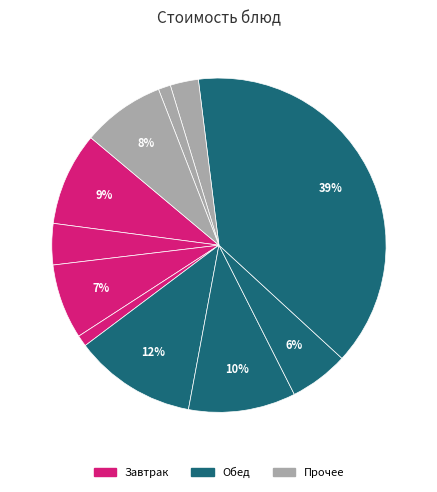

How many slices are in this pie chart?

11